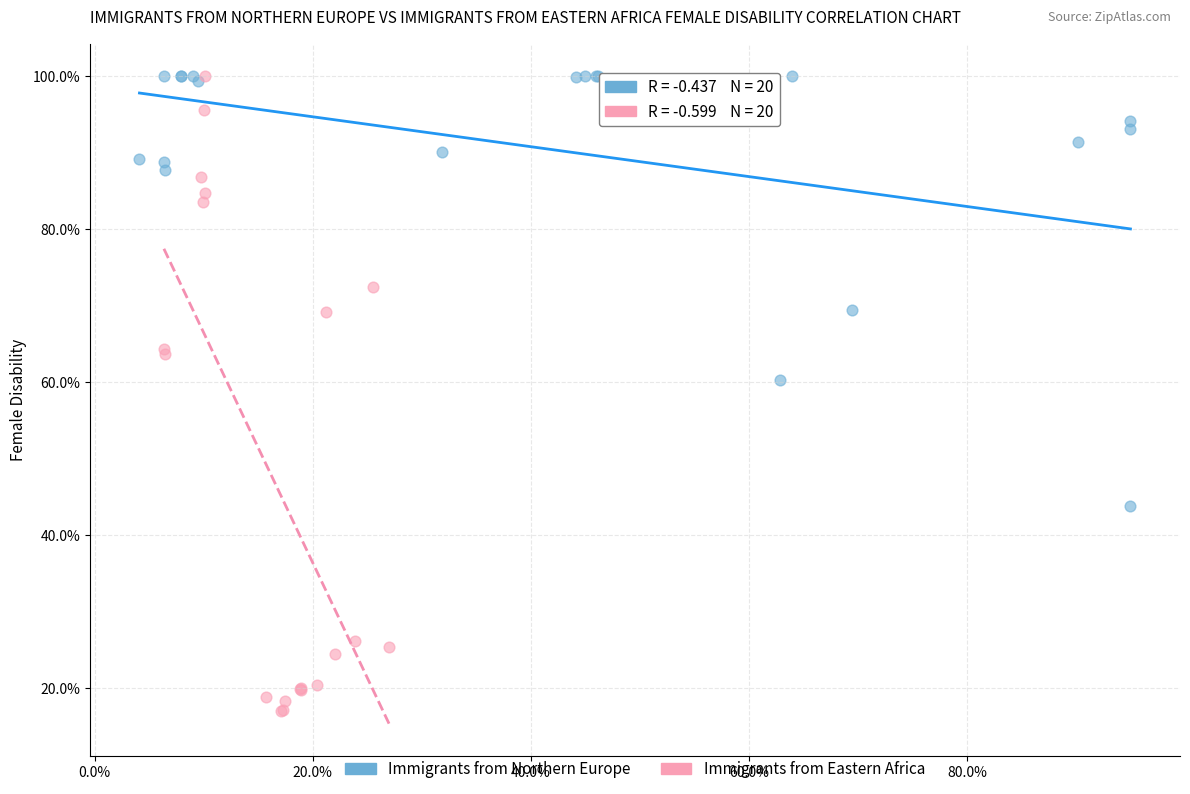

What are all the series names shown in the legend?

Immigrants from Northern Europe, Immigrants from Eastern Africa